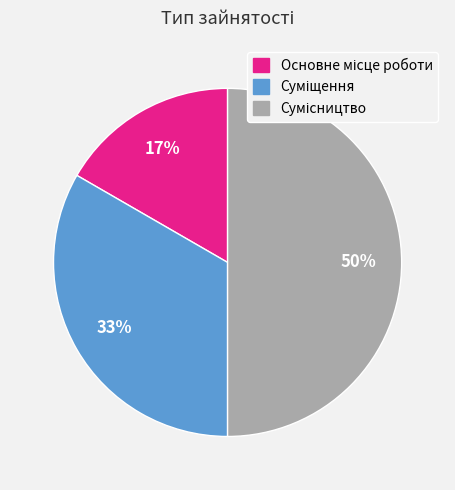

To the nearest percent, what is the average slice percentage?

33%